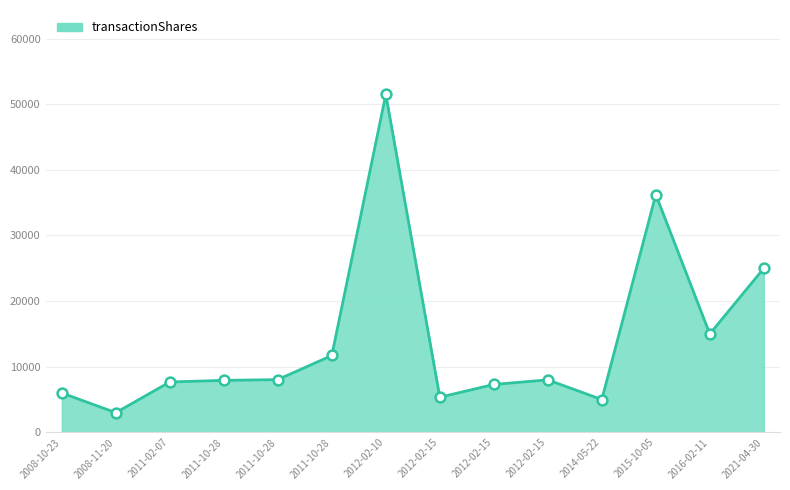

Is this an area chart (filled region under the line)?

Yes